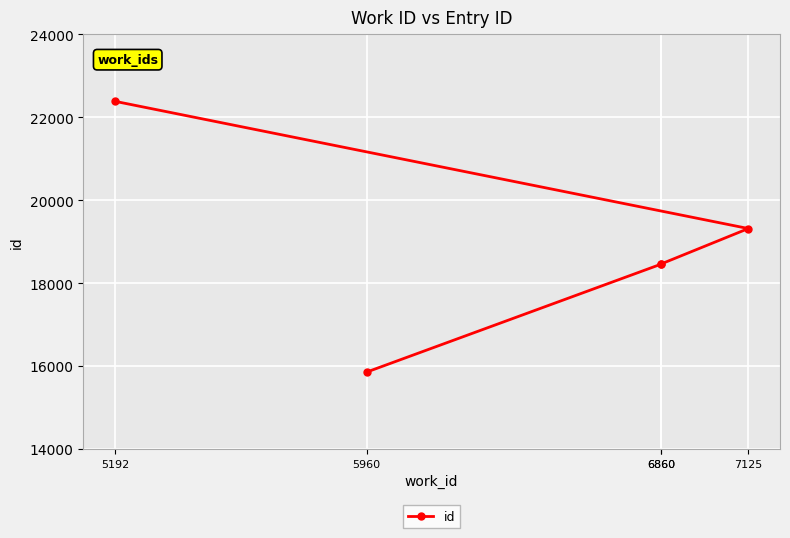

How many values exceed 18464?

2